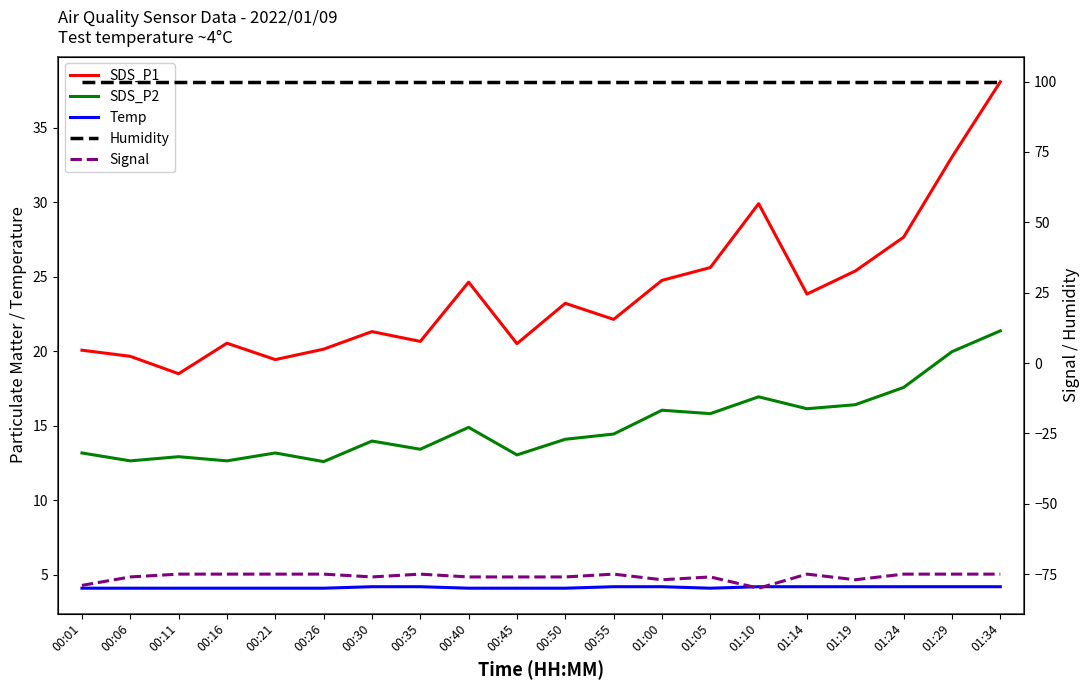

What is the sum of all SDS_P2 values?

301.4